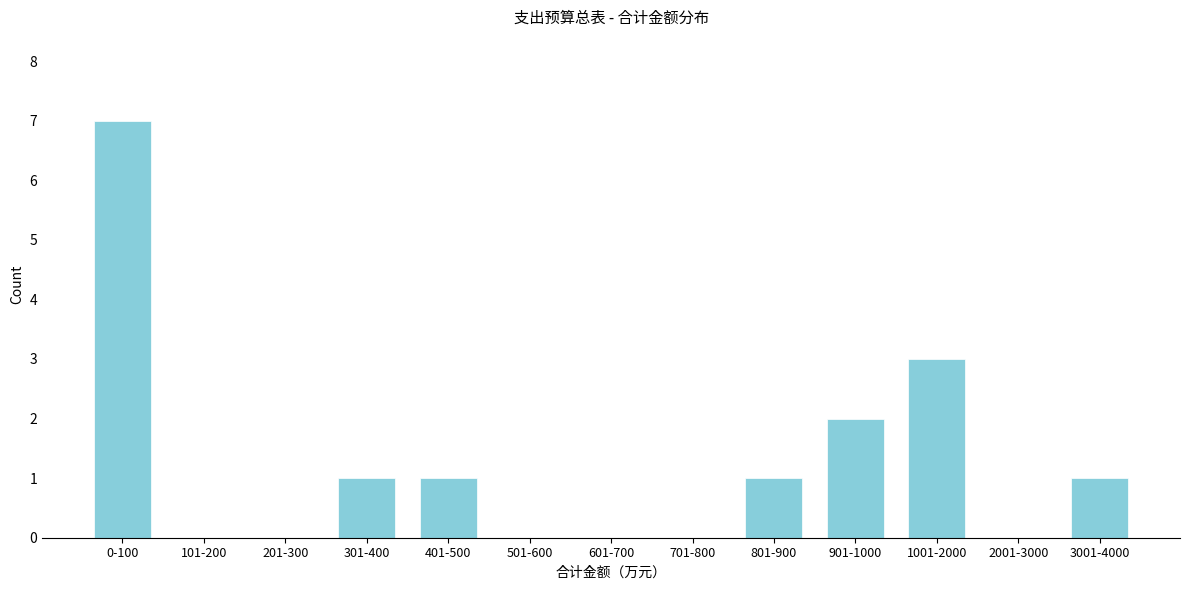

Reading right to left, list all the values displayed in this chart.

3001-4000=1	2001-3000=0	1001-2000=3	901-1000=2	801-900=1	701-800=0	601-700=0	501-600=0	401-500=1	301-400=1	201-300=0	101-200=0	0-100=7